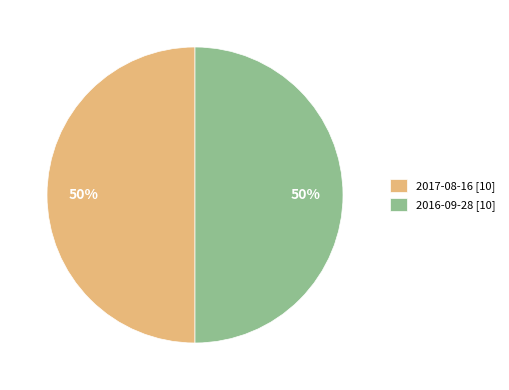

What is the ratio of the value at 2017-08-16 [10] to the value at 2016-09-28 [10]?

1.0